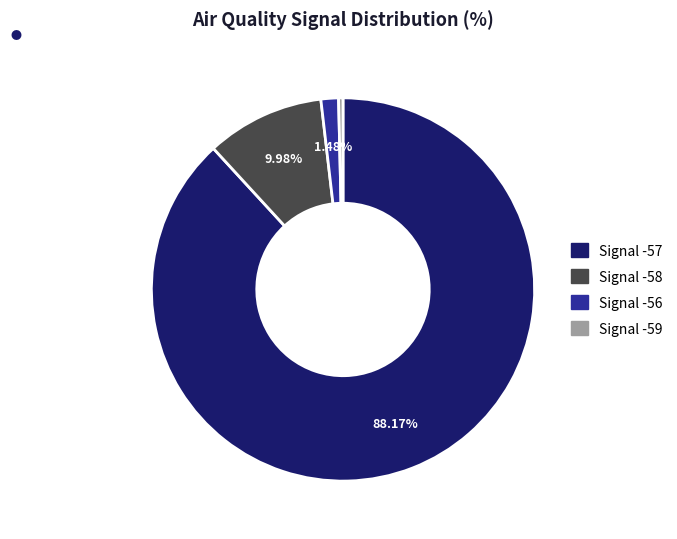

Is there a majority slice in this chart?

Yes